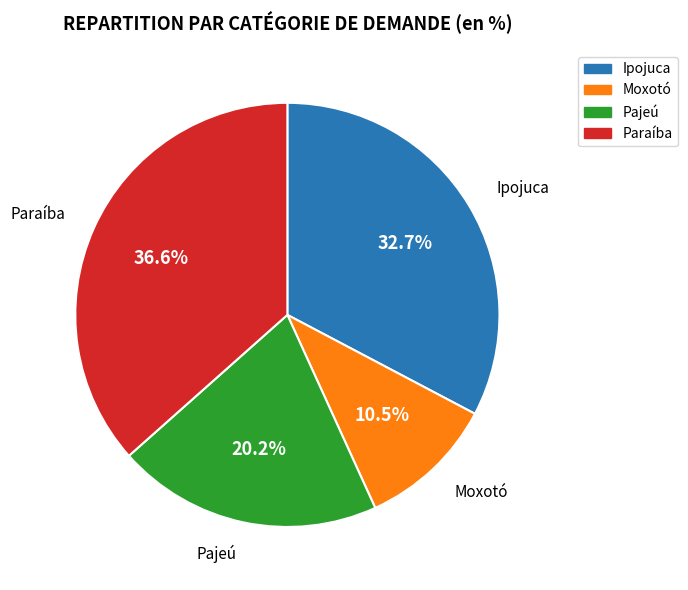

Rank the categories by value from highest to lowest.

Paraíba, Ipojuca, Pajeú, Moxotó